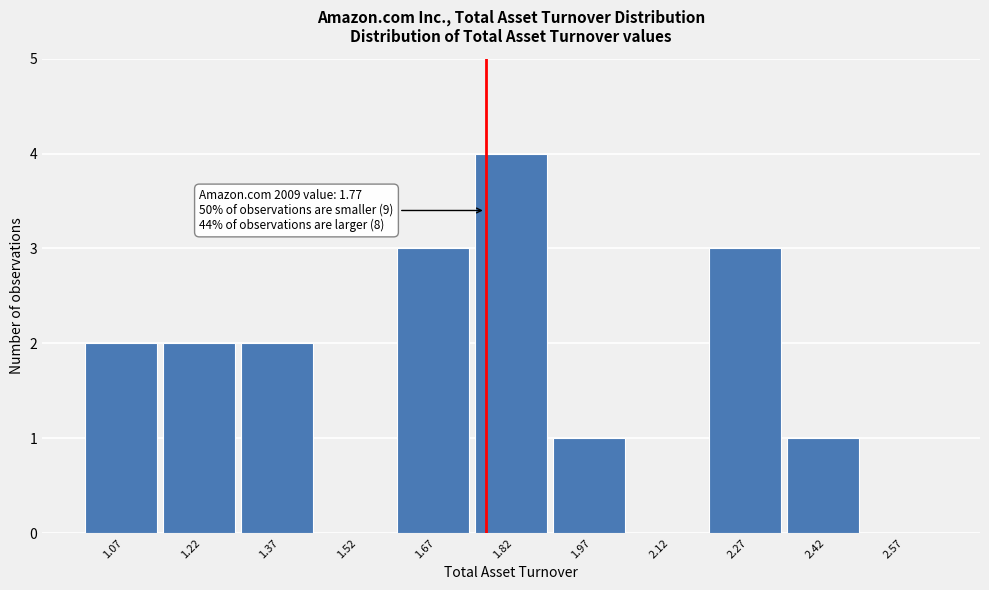

Over which range of the x-axis is the bar tallest?

1.75 to 1.90